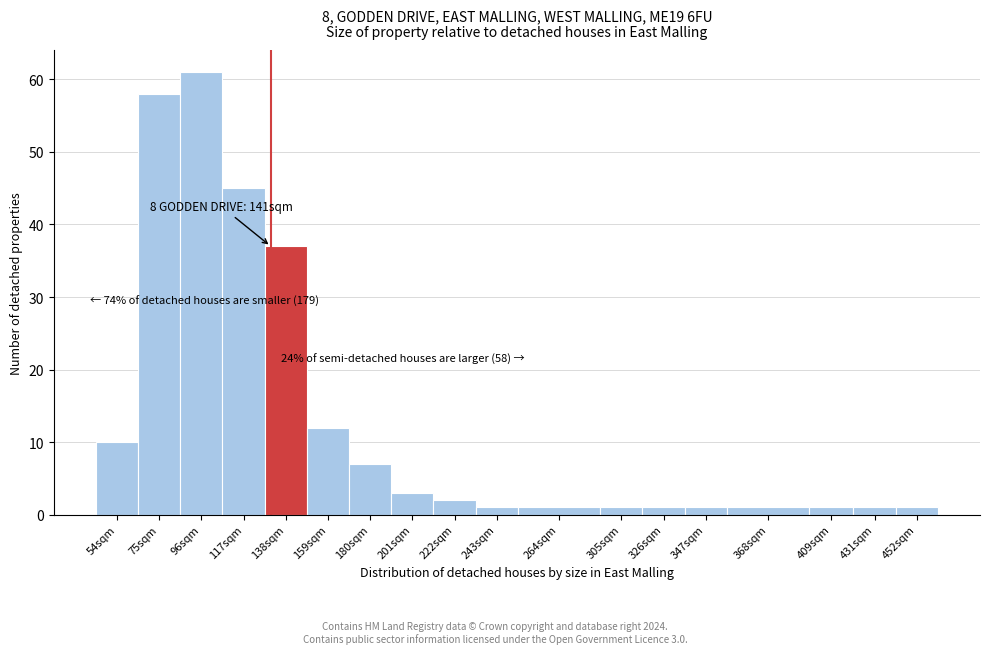

Reading left to right, transcribe all the data shown in this chart.

10	58	61	45	37	12	7	3	2	1	1	1	1	1	1	1	1	1